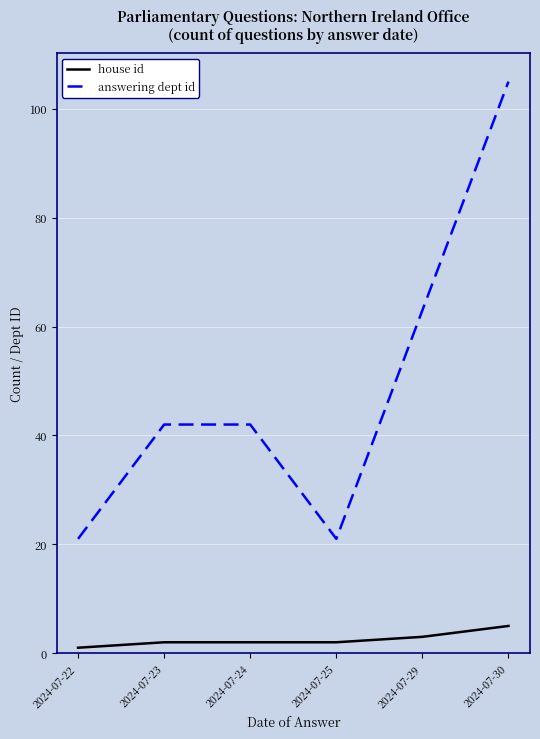

Reading left to right, transcribe all the data shown in this chart.

house id: 2024-07-22=1	2024-07-23=2	2024-07-24=2	2024-07-25=2	2024-07-29=3	2024-07-30=5
answering dept id: 2024-07-22=21	2024-07-23=42	2024-07-24=42	2024-07-25=21	2024-07-29=63	2024-07-30=105